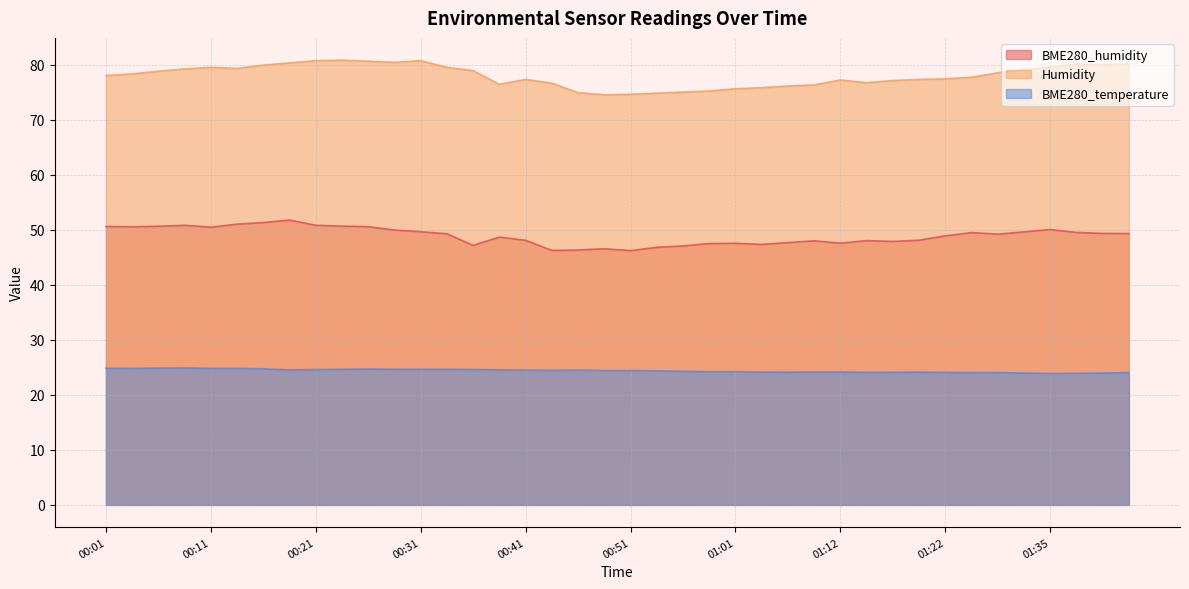

What is the total value across all series at 01:35?

153.4